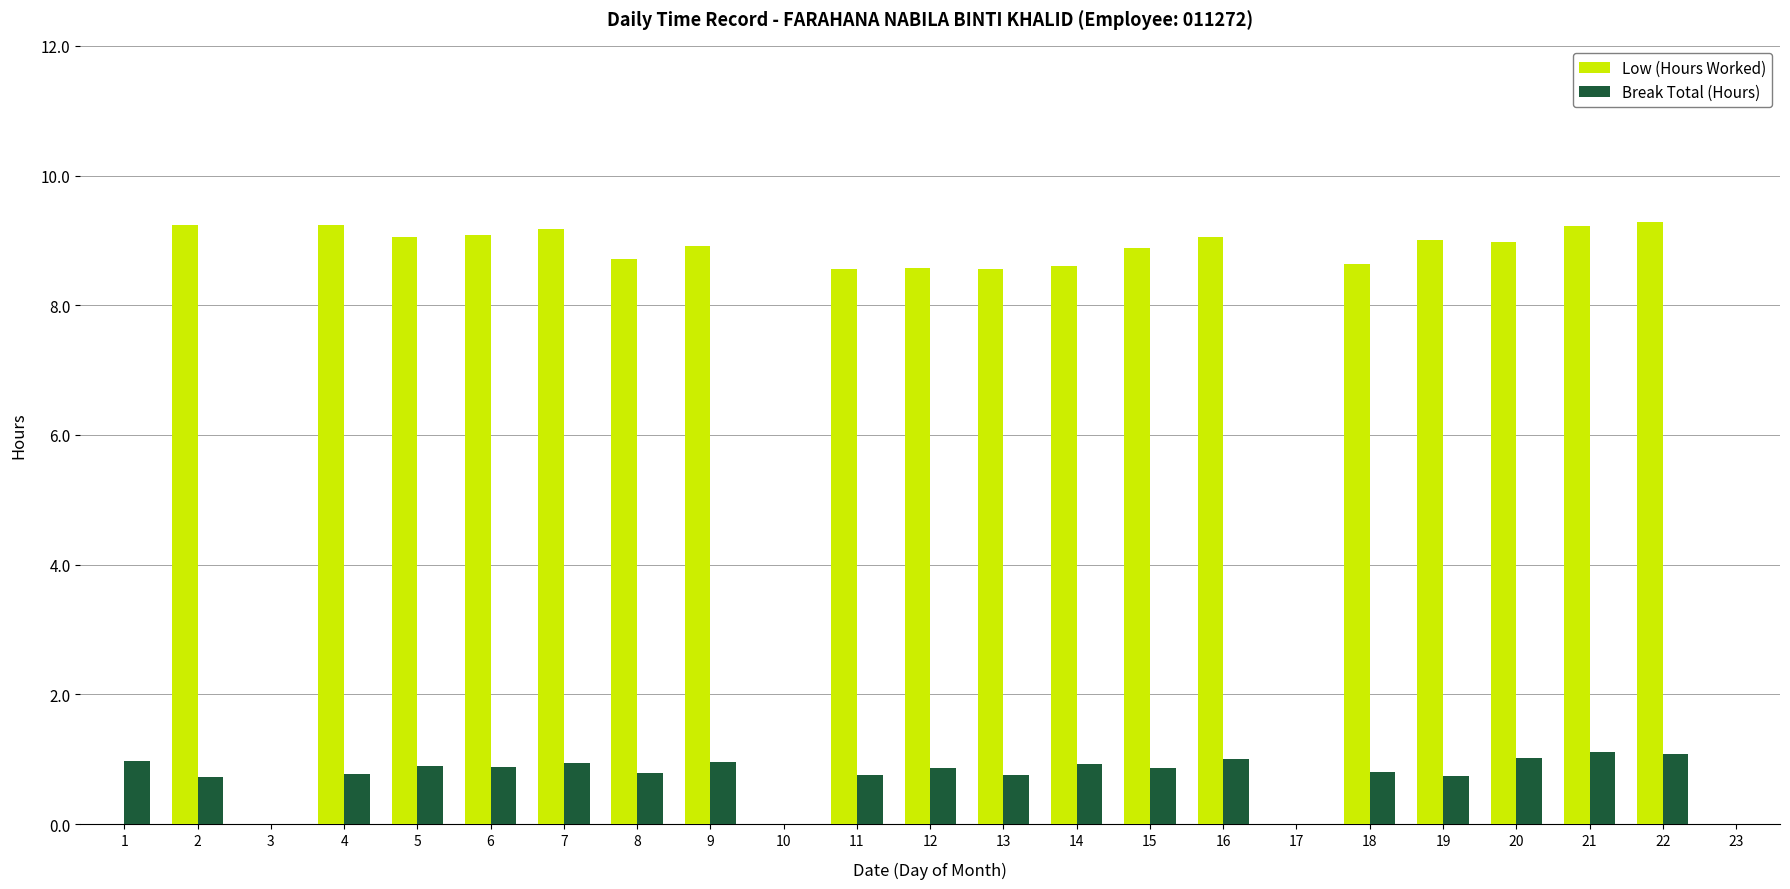

Are the bars grouped side by side (vs. stacked)?

Yes